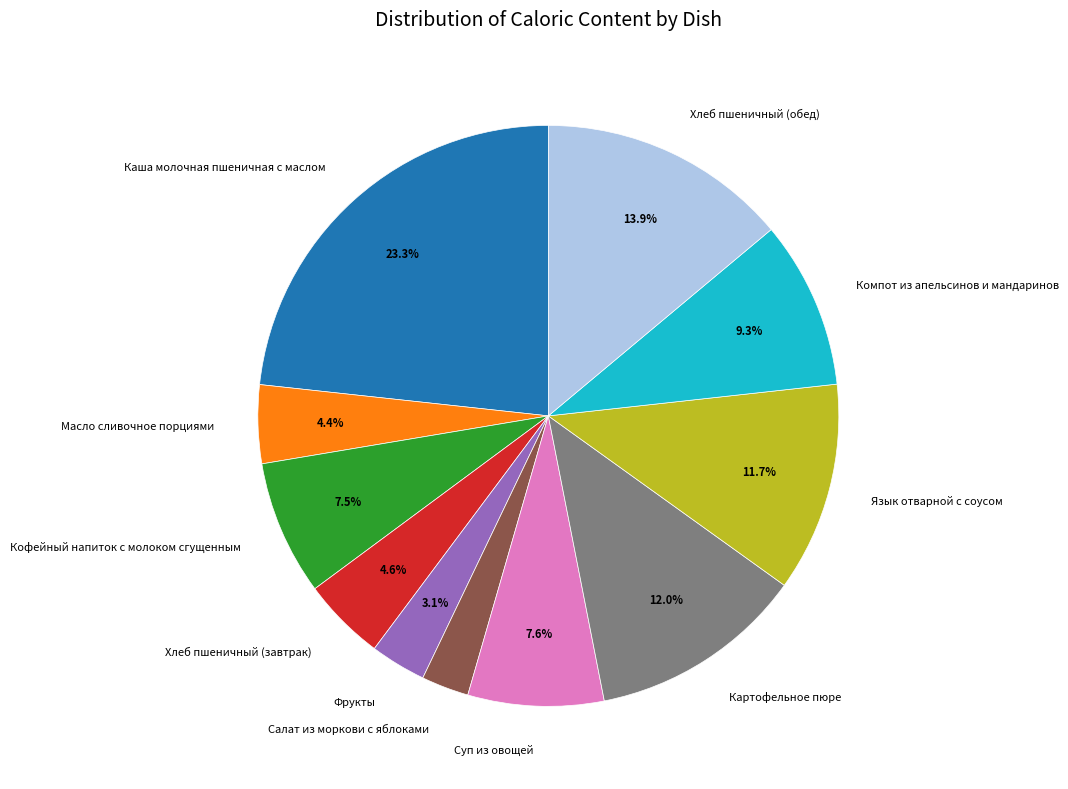

Does Хлеб пшеничный (завтрак) account for over 50% of the chart?

No